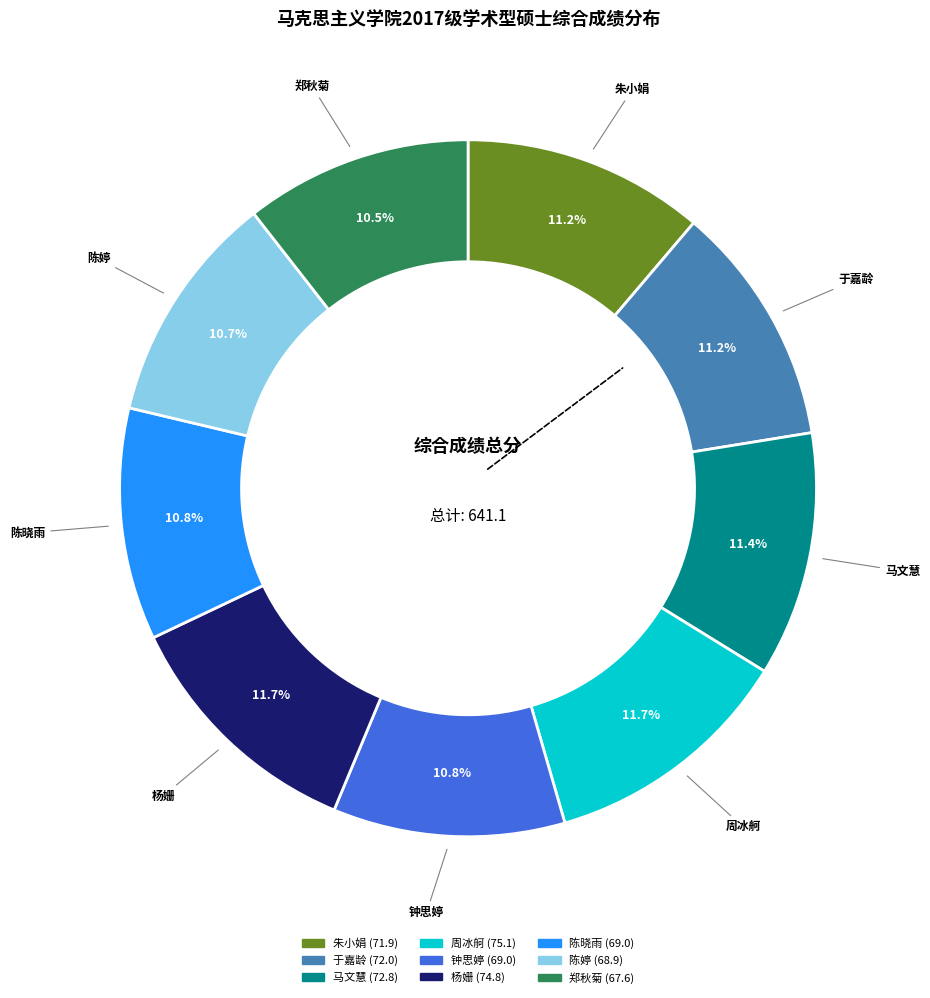

How many slices are in this pie chart?

9